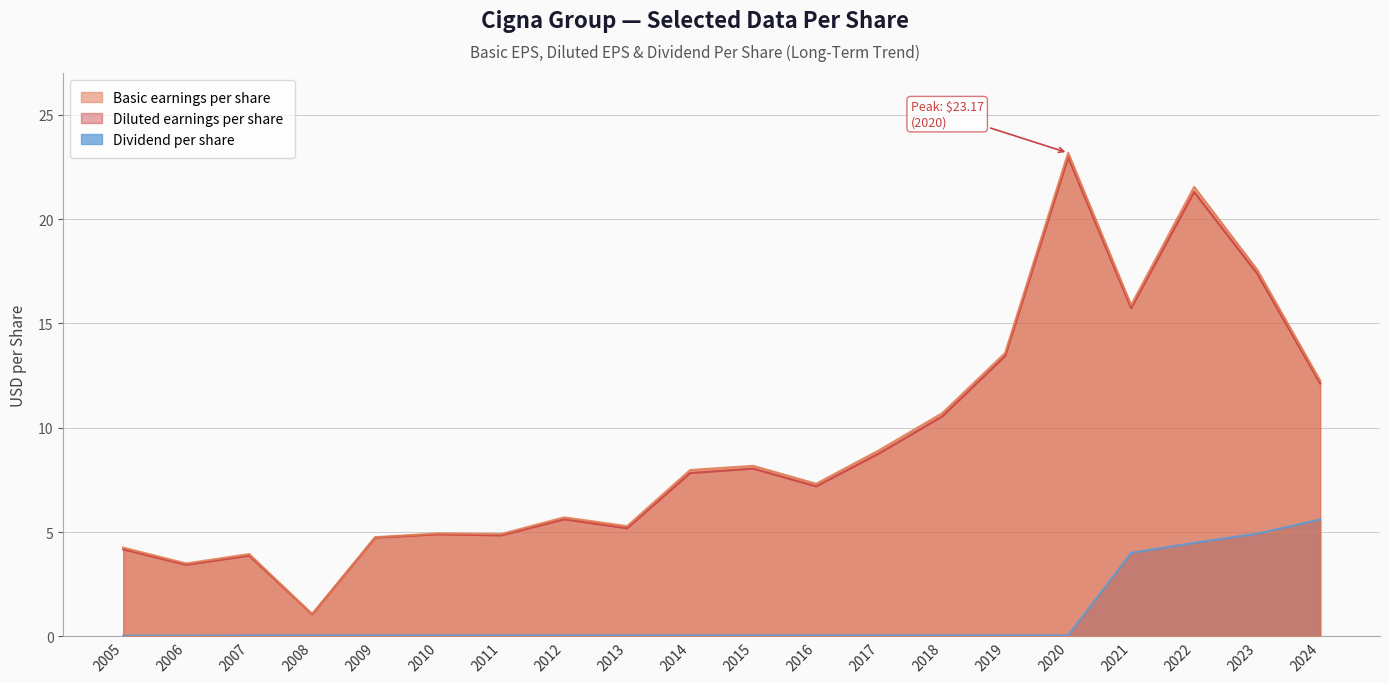

Rank the series at 2019 from highest to lowest value.

Basic earnings per share, Diluted earnings per share, Dividend per share